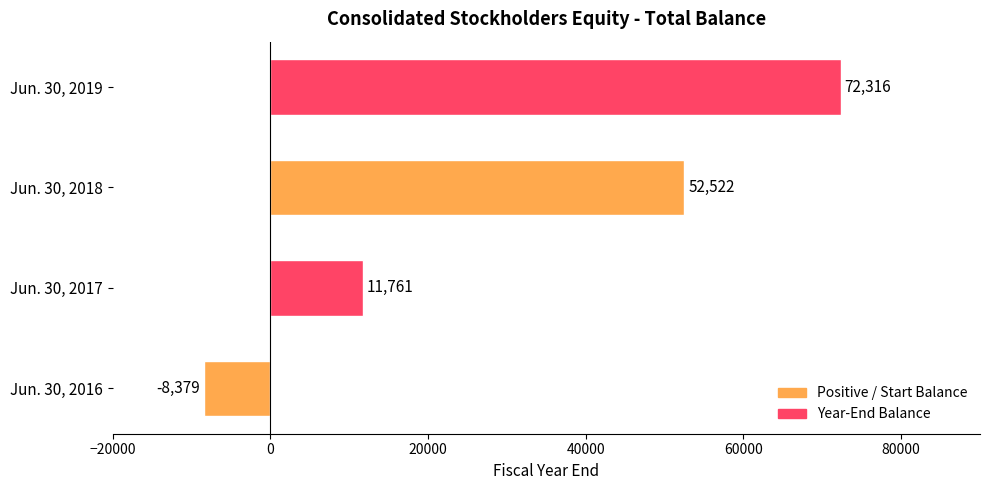

List the labels in order of value, largest first.

Jun. 30, 2019, Jun. 30, 2018, Jun. 30, 2017, Jun. 30, 2016